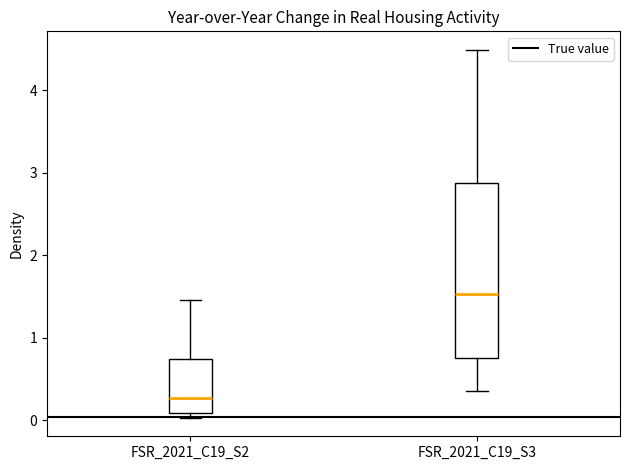

Reading left to right, read every box against the y-axis: the position of its median line, the range the box covers, and the ends of its whiskers. The values are not printed on the chart, so give them approximately, as read against the axis.

FSR_2021_C19_S2: median 0.3, box 0.1 to 0.7, whiskers 0.0 to 1.5
FSR_2021_C19_S3: median 1.5, box 0.7 to 2.9, whiskers 0.4 to 4.5